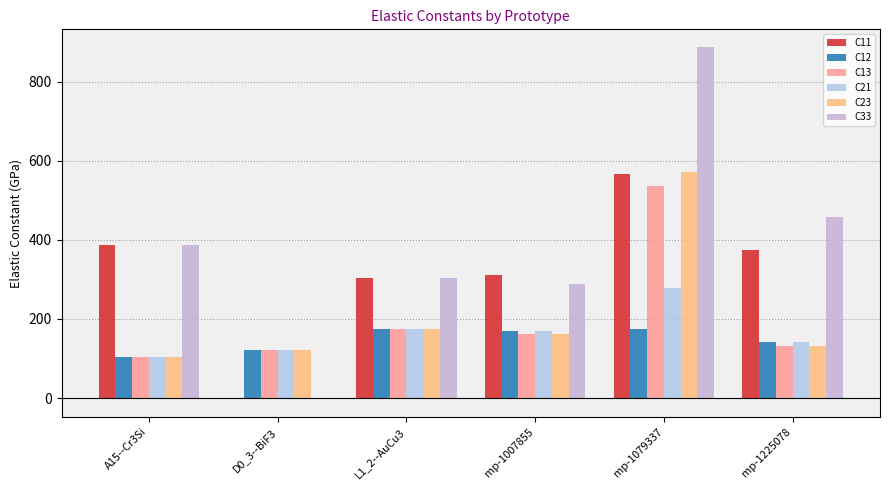

Between A15--Cr3Si and mp-1007855, which series saw the biggest shift?

C33